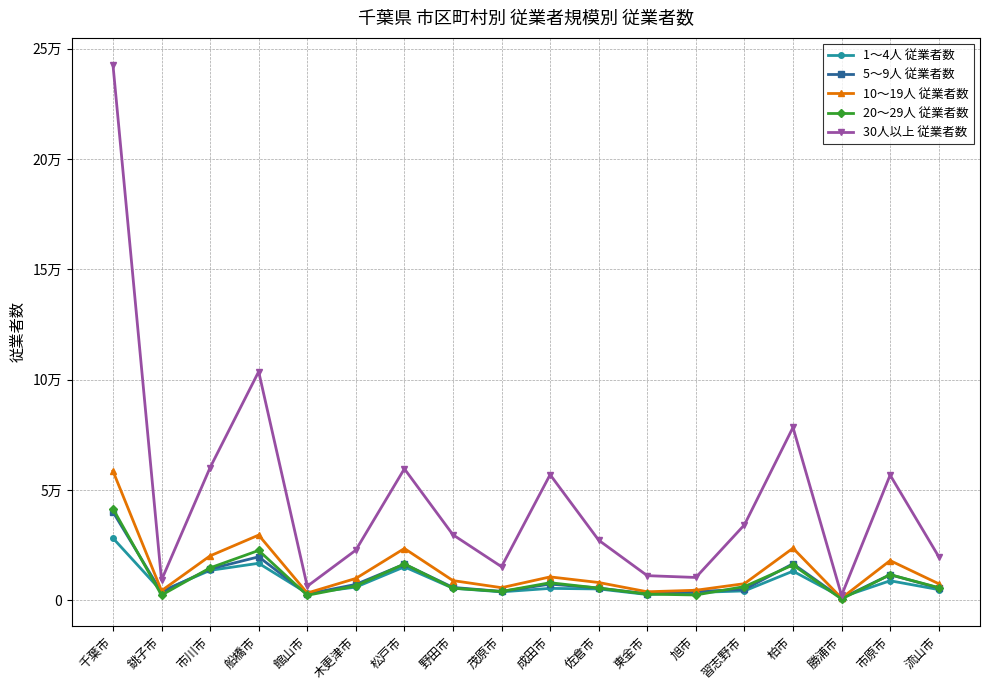

How many data points in 5～9人 従業者数 are above 5816?

8